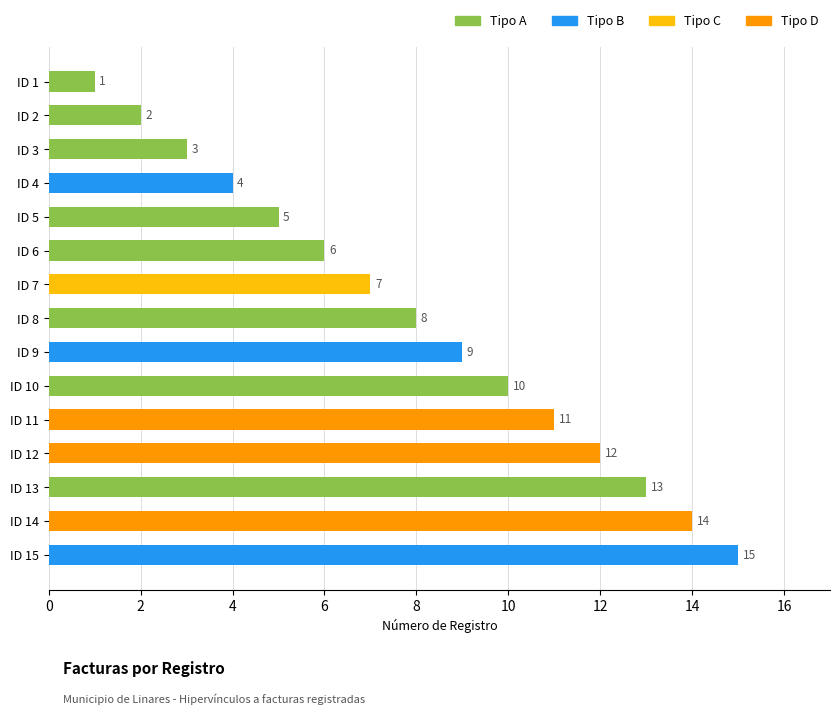

List the labels in order of value, largest first.

ID 15, ID 14, ID 13, ID 12, ID 11, ID 10, ID 9, ID 8, ID 7, ID 6, ID 5, ID 4, ID 3, ID 2, ID 1